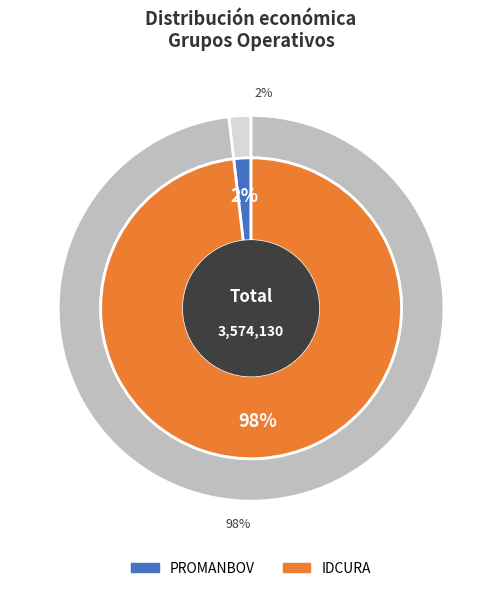

What percentage is the IDCURA slice, to the nearest percent?

98%